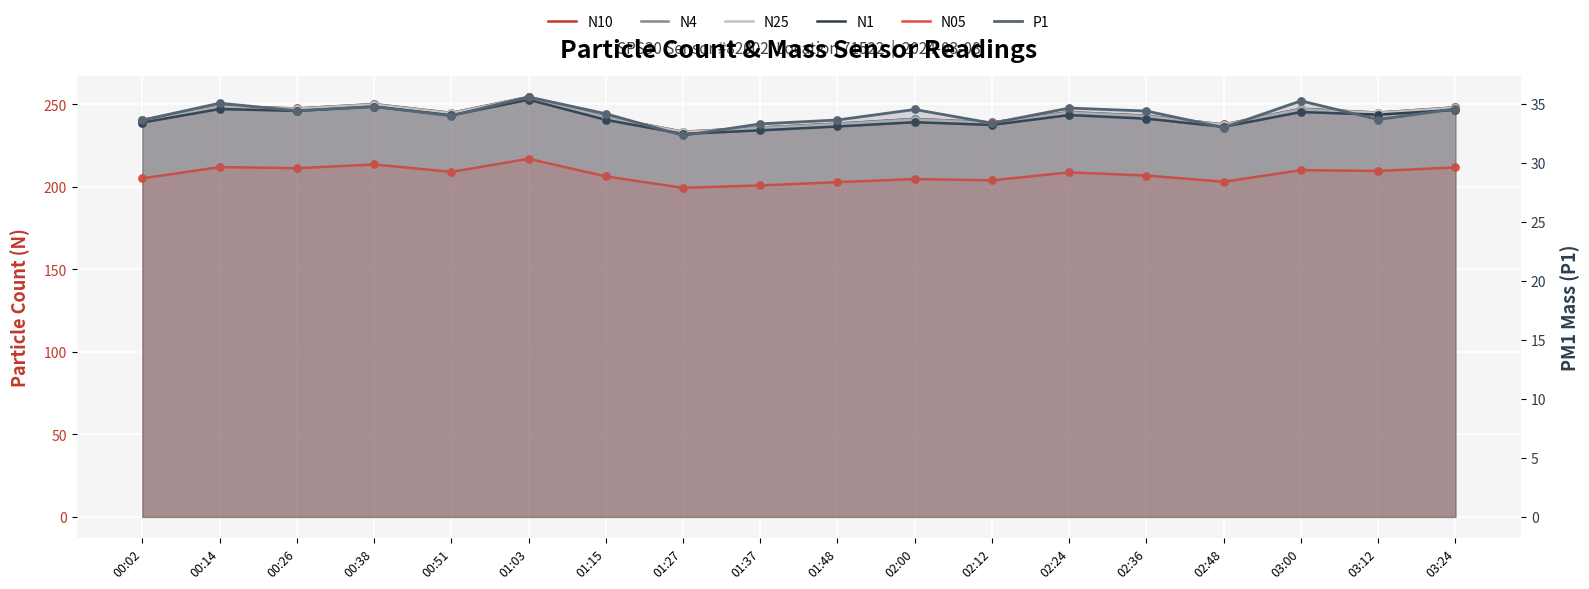

Which series has the largest Y range (max minus min)?

N10